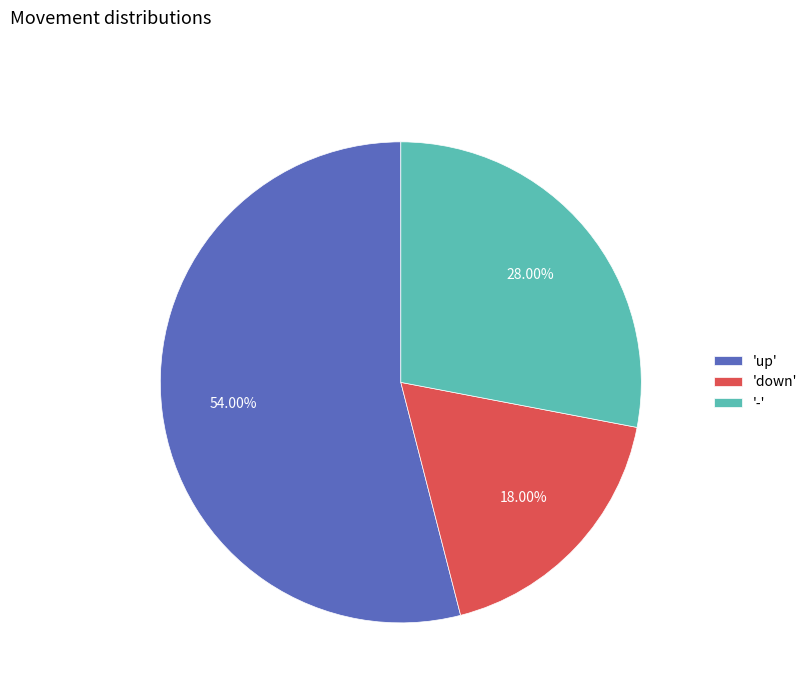

Rank the categories by value from highest to lowest.

'up', '-', 'down'